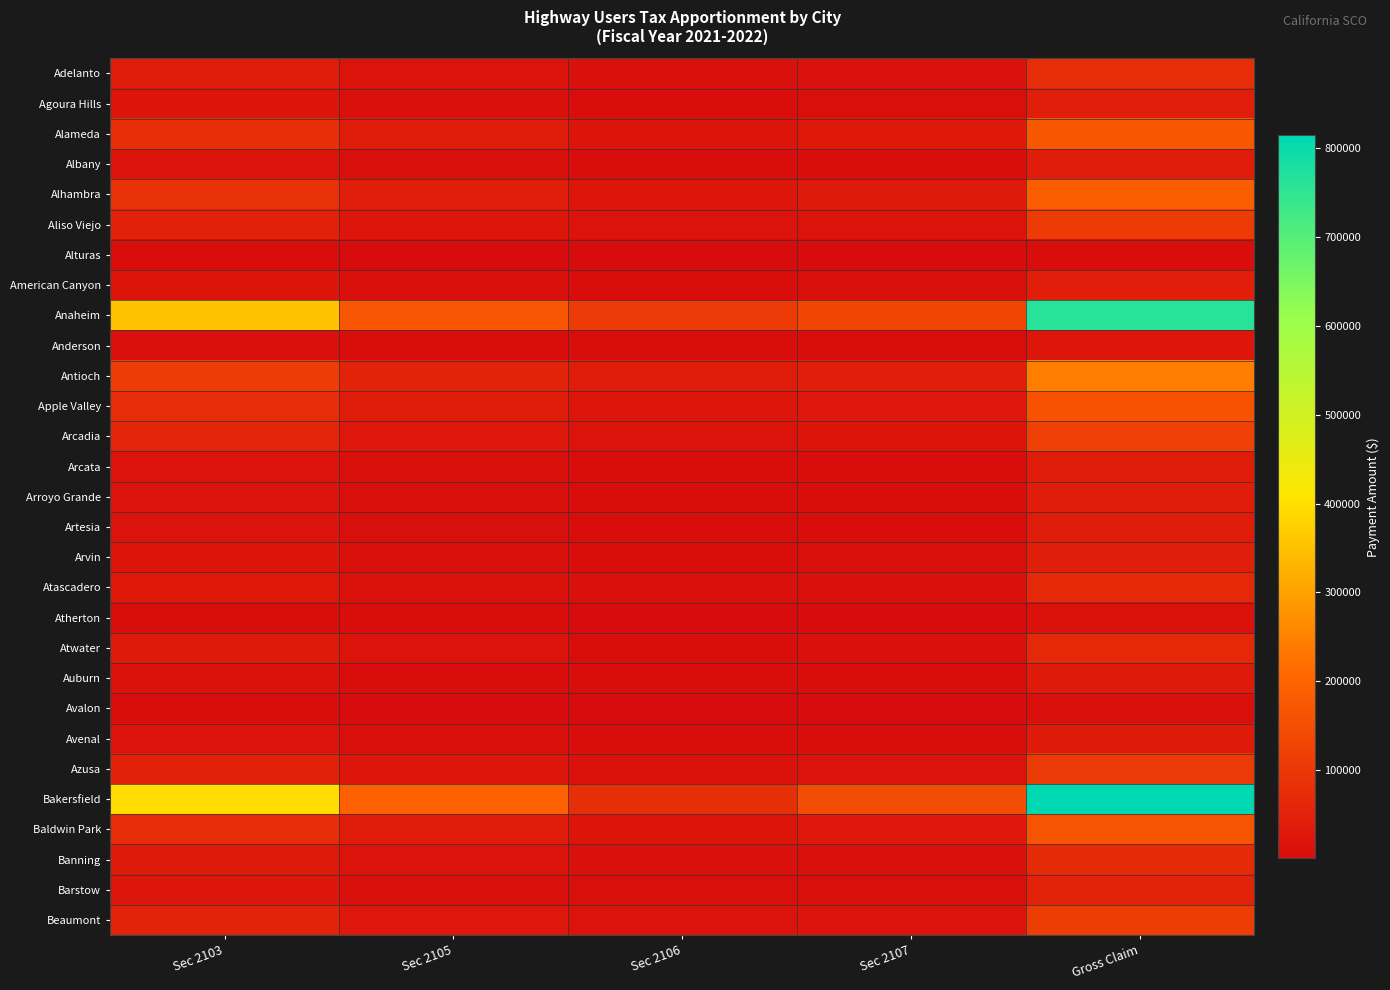

Which series has the largest range (max minus min)?

Bakersfield